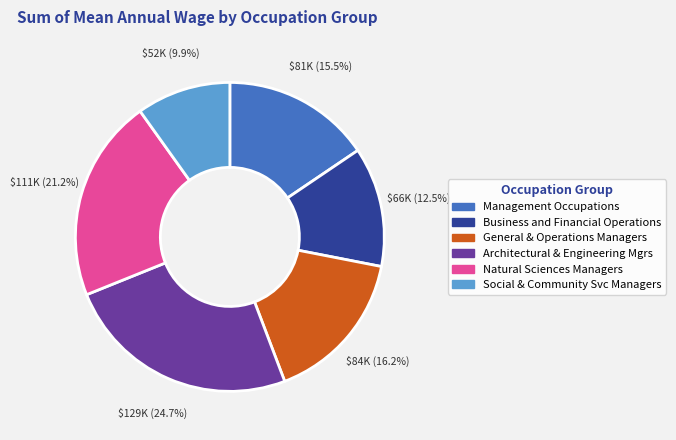

Is there any slice that represents more than half of the pie?

No